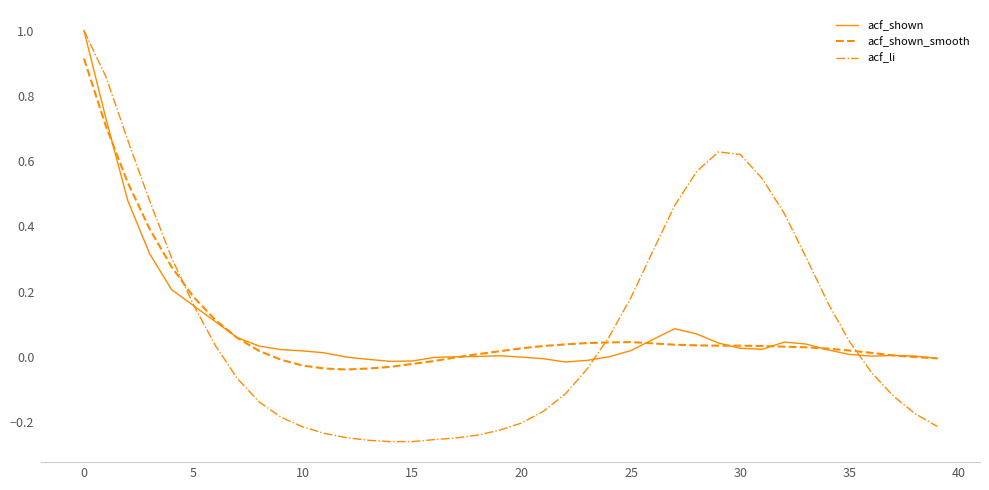

What is the greatest value displayed?

1.0